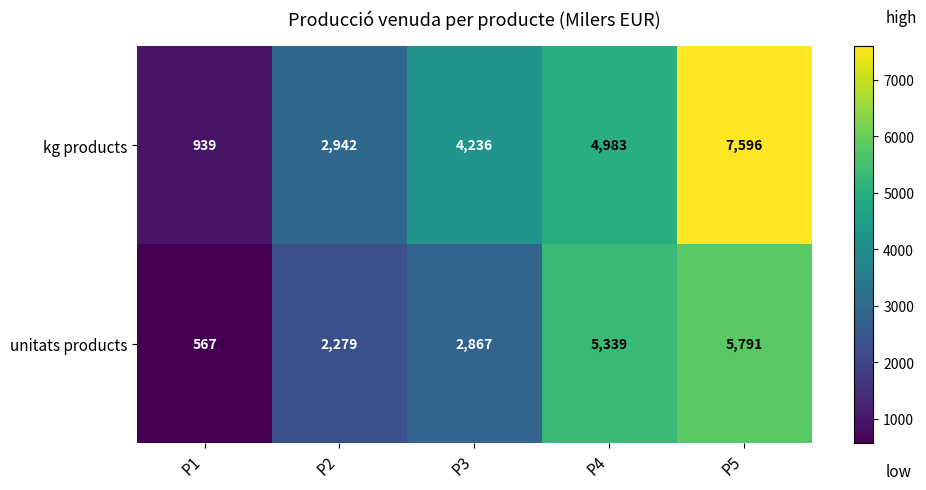

Reading right to left, transcribe all the data shown in this chart.

kg products: P5=7596	P4=4983	P3=4236	P2=2942	P1=939
unitats products: P5=5791	P4=5339	P3=2867	P2=2279	P1=567